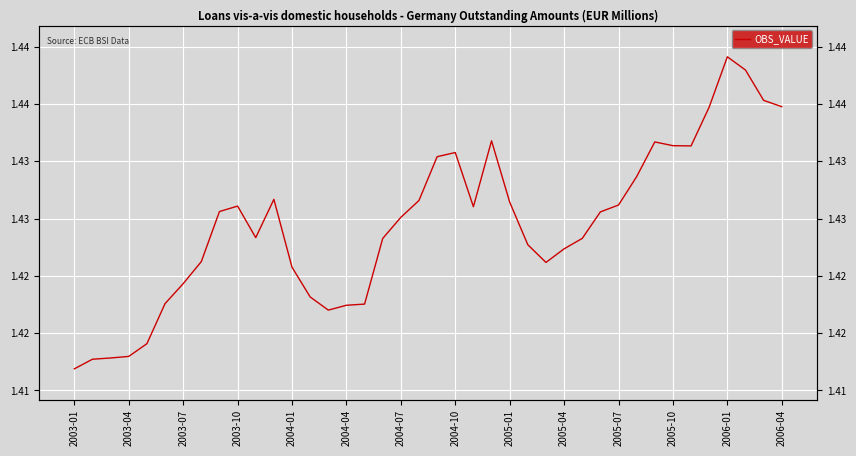

Does the chart display data point markers on the line(s)?

No